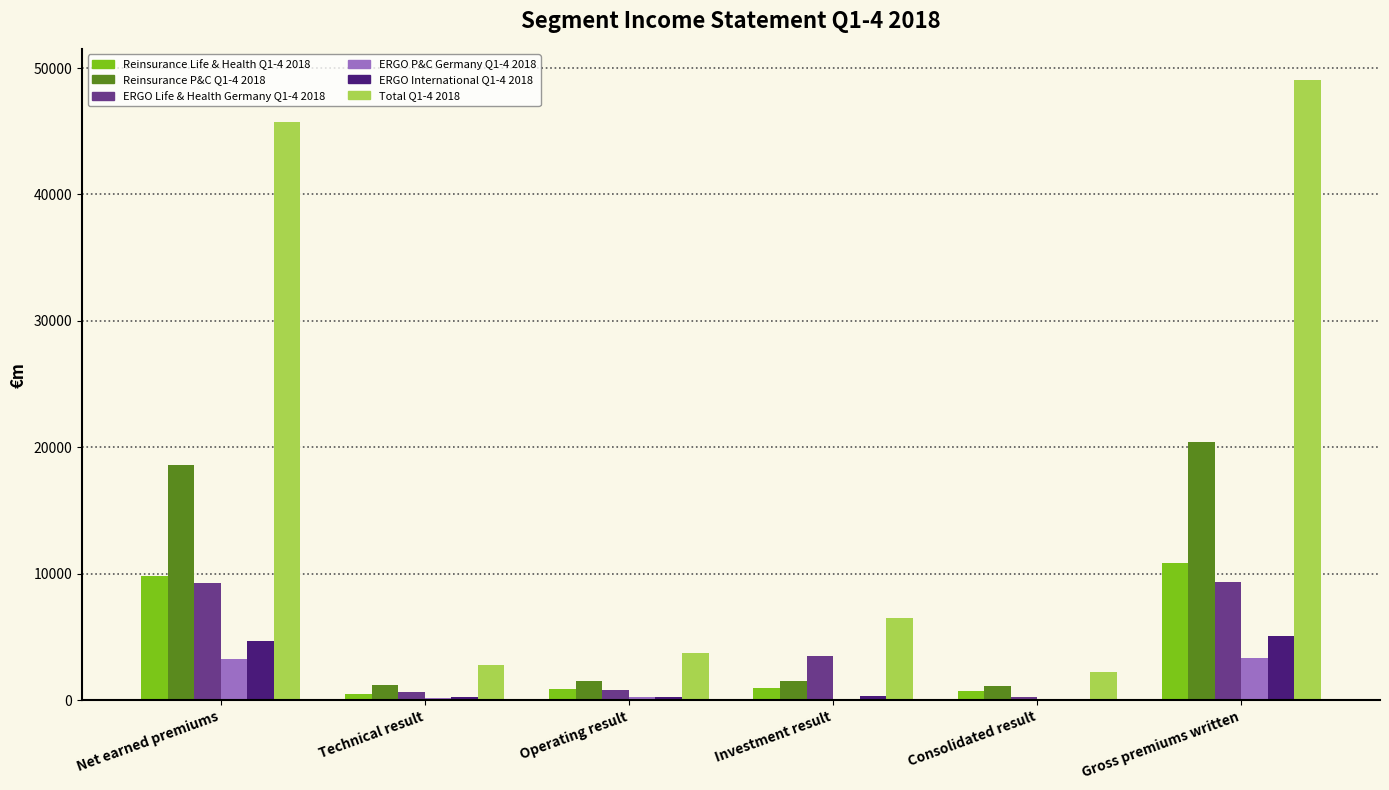

What is the total value across all series at Gross premiums written?

98127.9